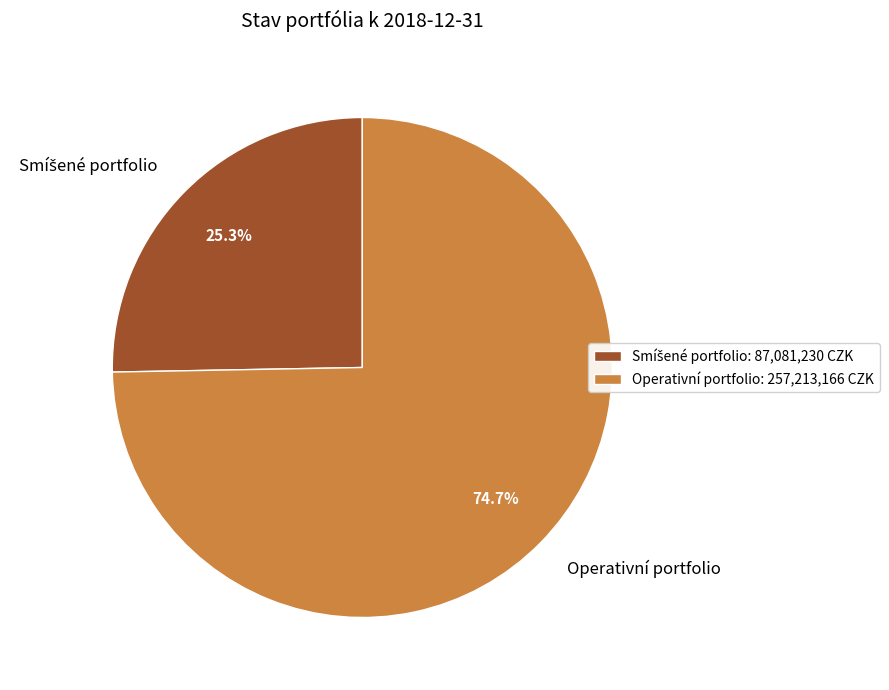

What portion of the pie excludes Operativní portfolio?

25.3%